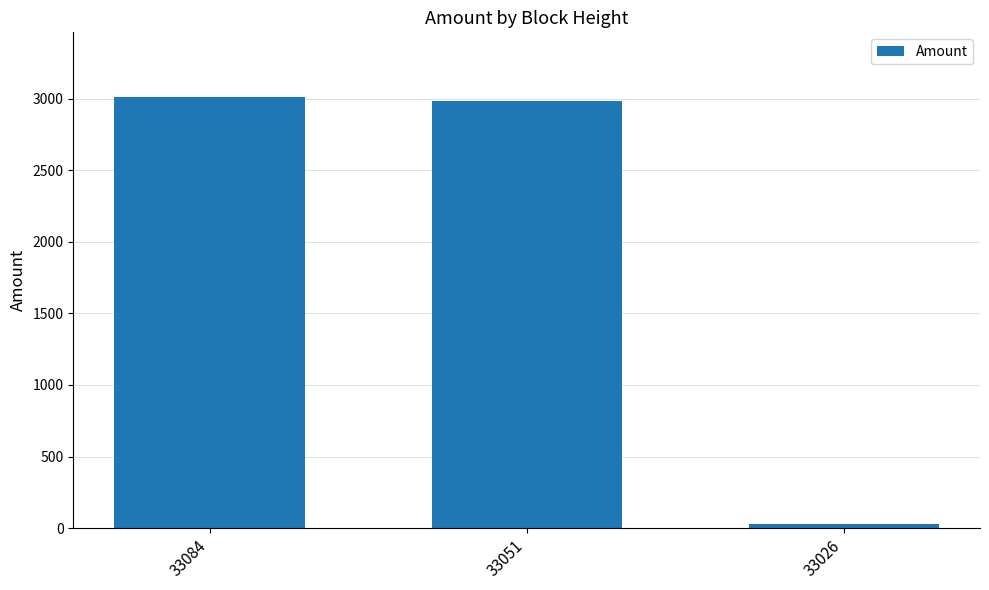

Is it true that the value at 33084 is 4659.3?

False